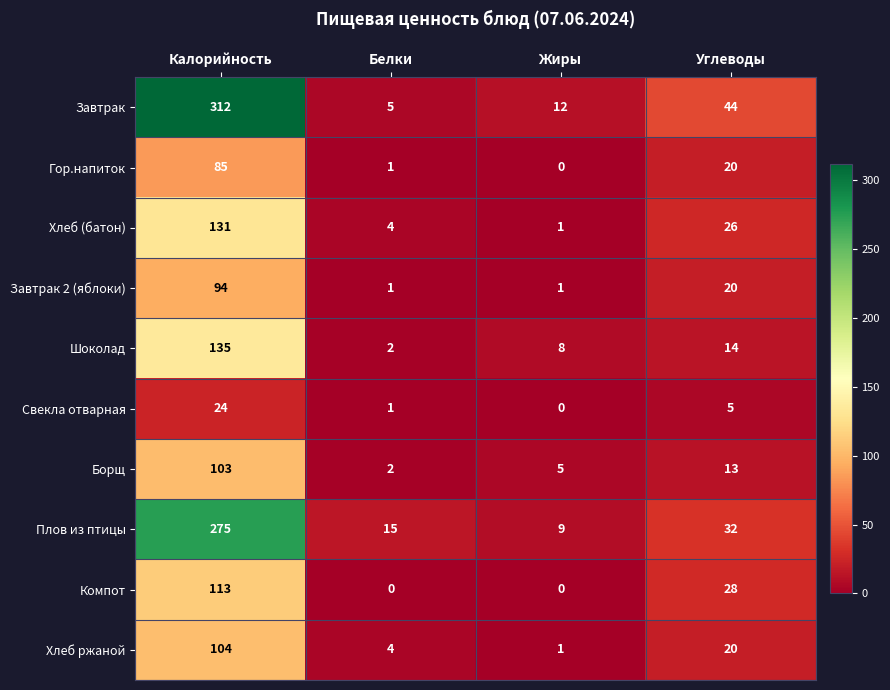

What is the sum of all Борщ values?

123